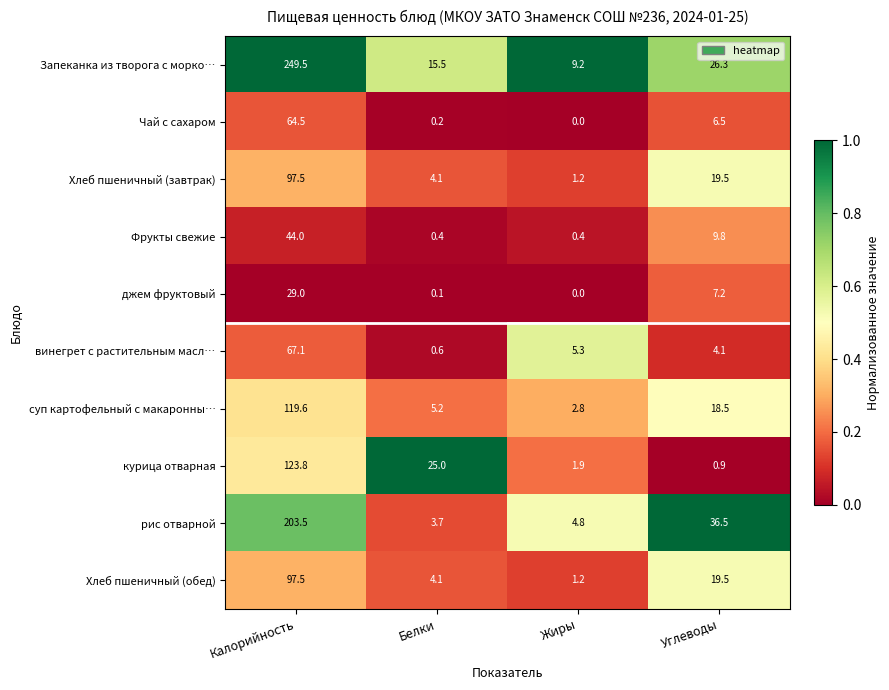

Is it true that рис отварной equals 36.5 at Углеводы?

True